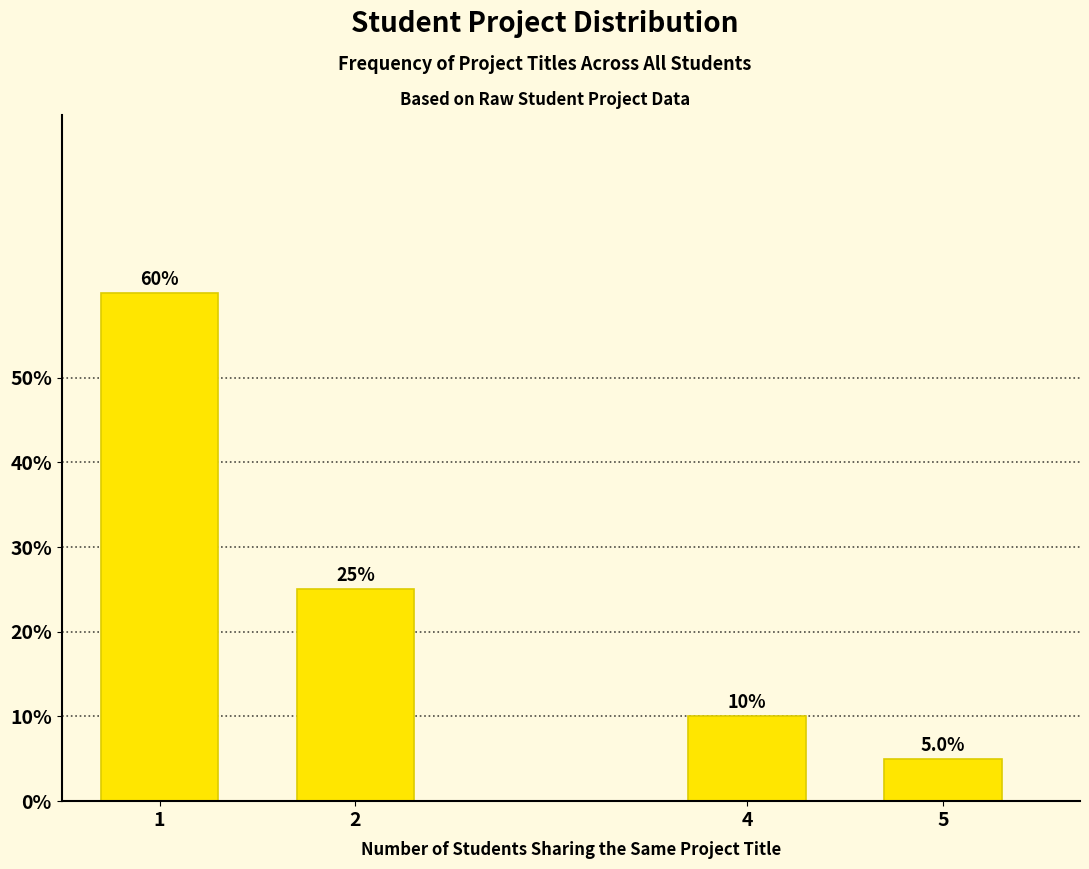

Reading left to right, transcribe all the data shown in this chart.

60	25	10	5